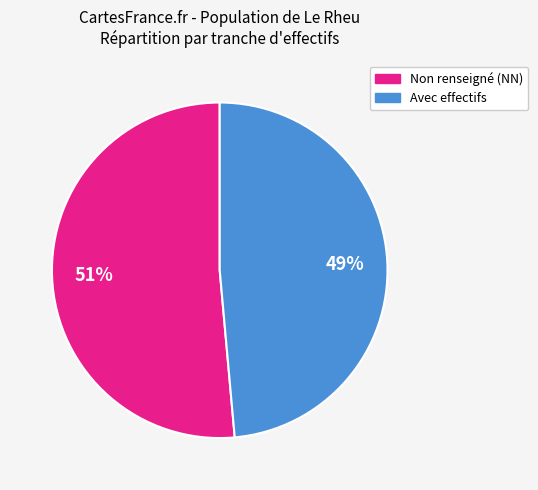

To the nearest percent, what is the average slice percentage?

50%